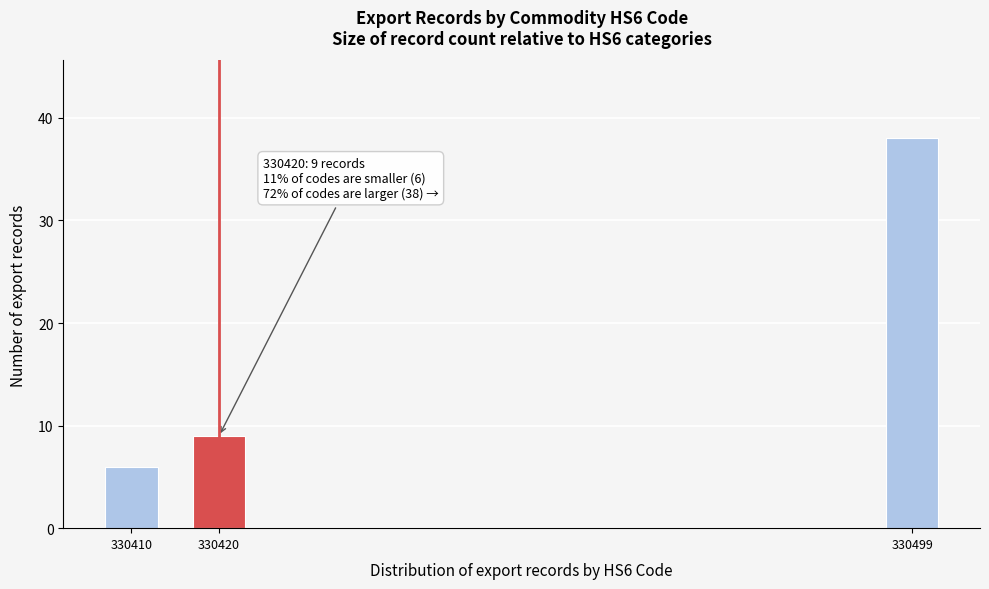

Reading left to right, what are all the values shown in this chart?

6	9	38